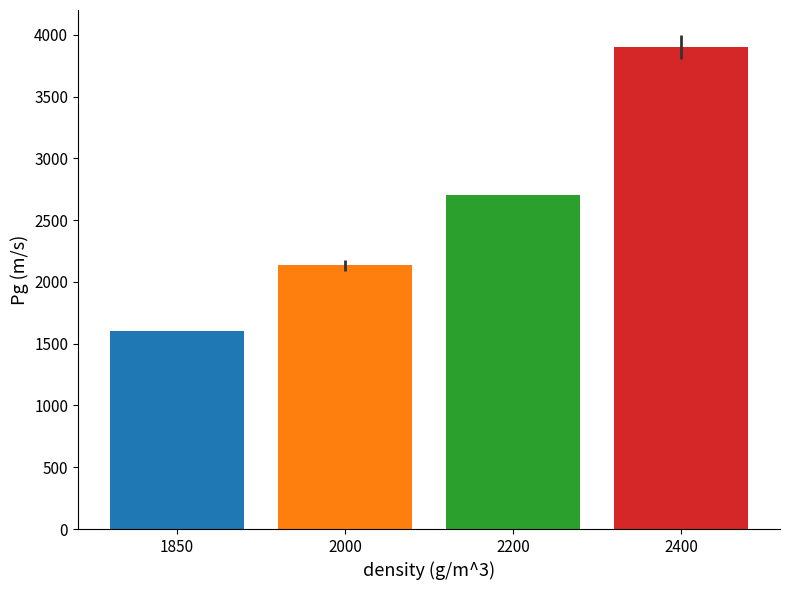

What is the maximum value shown in the chart?

3900.0